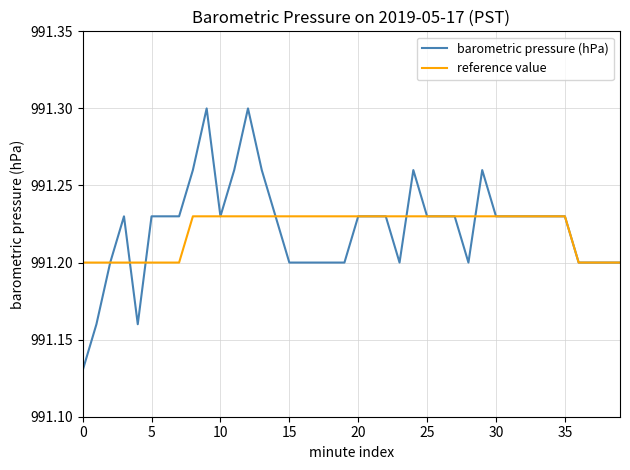

What are all the series names shown in the legend?

barometric pressure (hPa), reference value